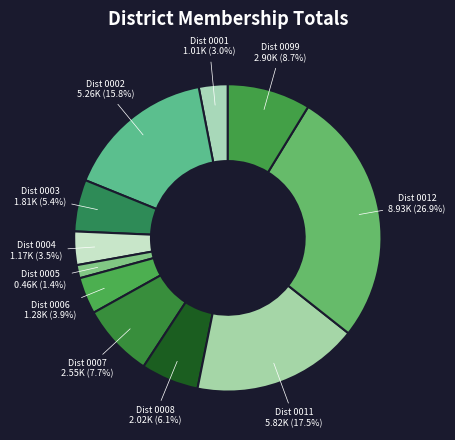

Count the number of slices in the pie.

11